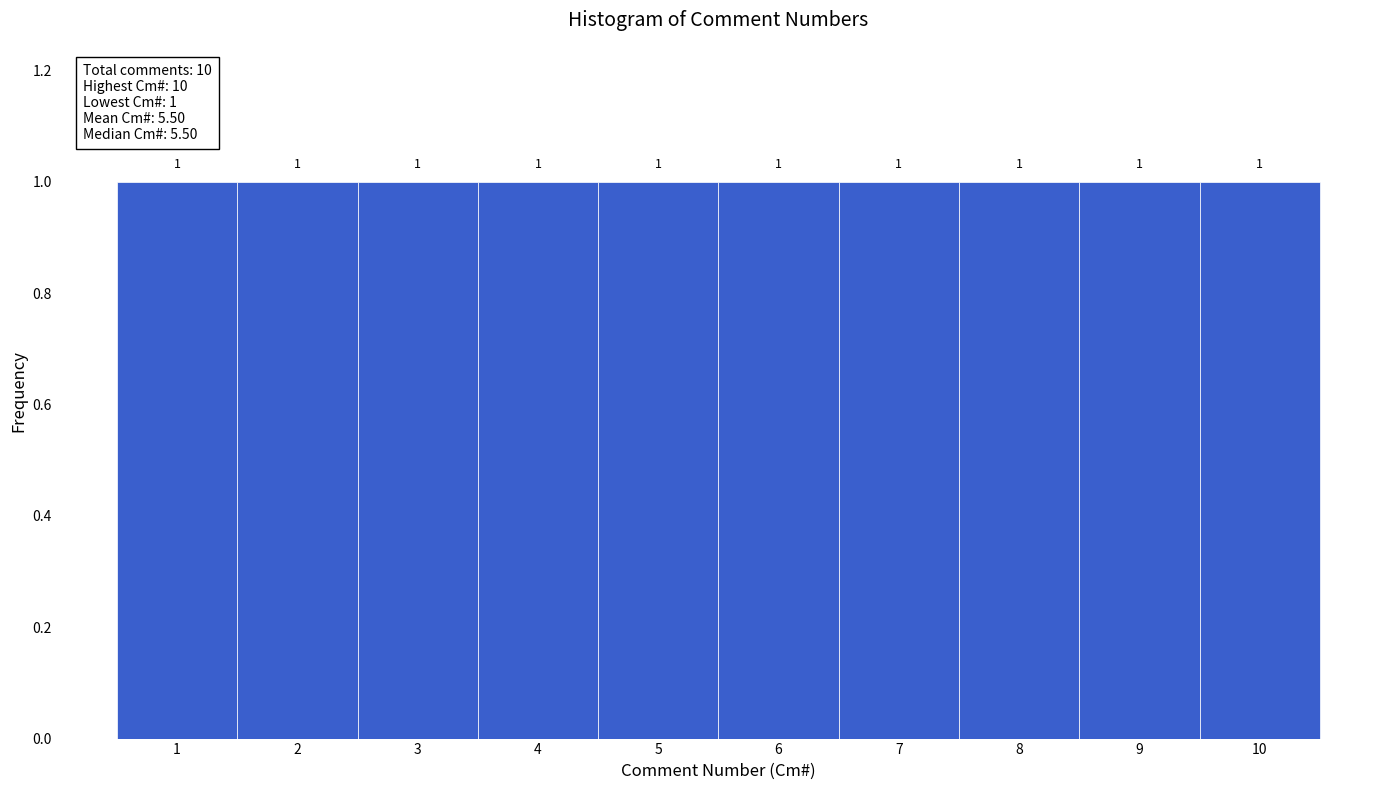

Reading left to right, list every bar in this chart as the range it spans on the x-axis followed by its height.

0.5 to 1.5: 1
1.5 to 2.5: 1
2.5 to 3.5: 1
3.5 to 4.5: 1
4.5 to 5.5: 1
5.5 to 6.5: 1
6.5 to 7.5: 1
7.5 to 8.5: 1
8.5 to 9.5: 1
9.5 to 10.5: 1